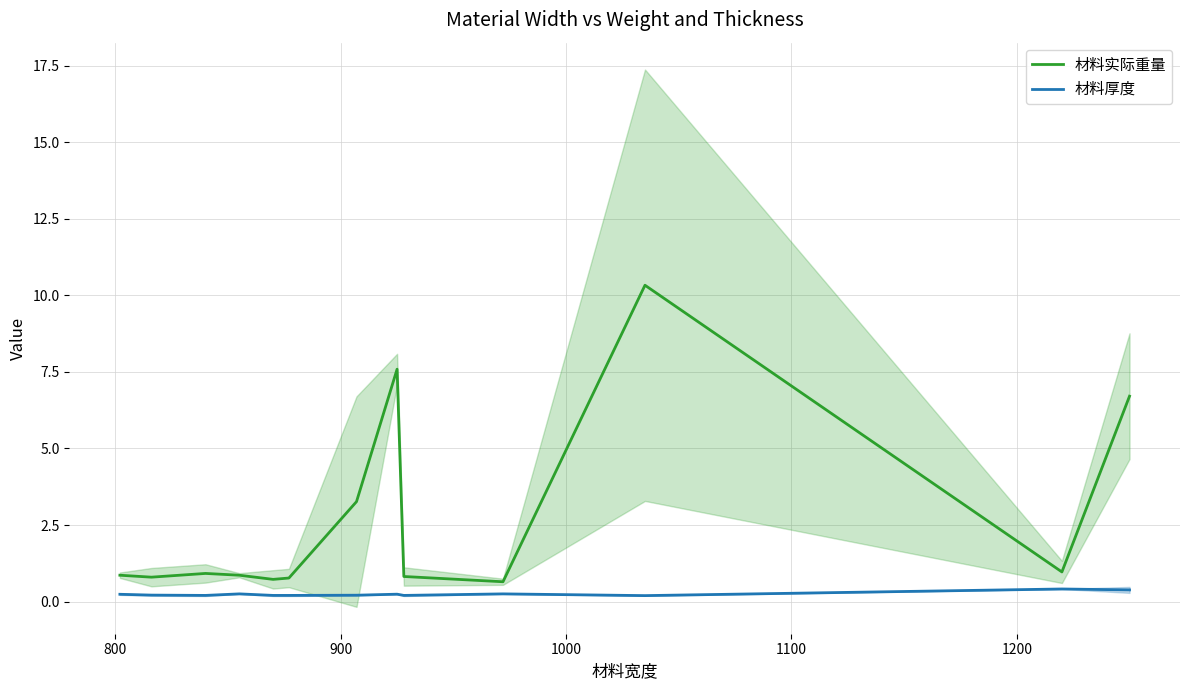

True or false: 材料厚度 has more than 2 points higher than both neighbors.

True